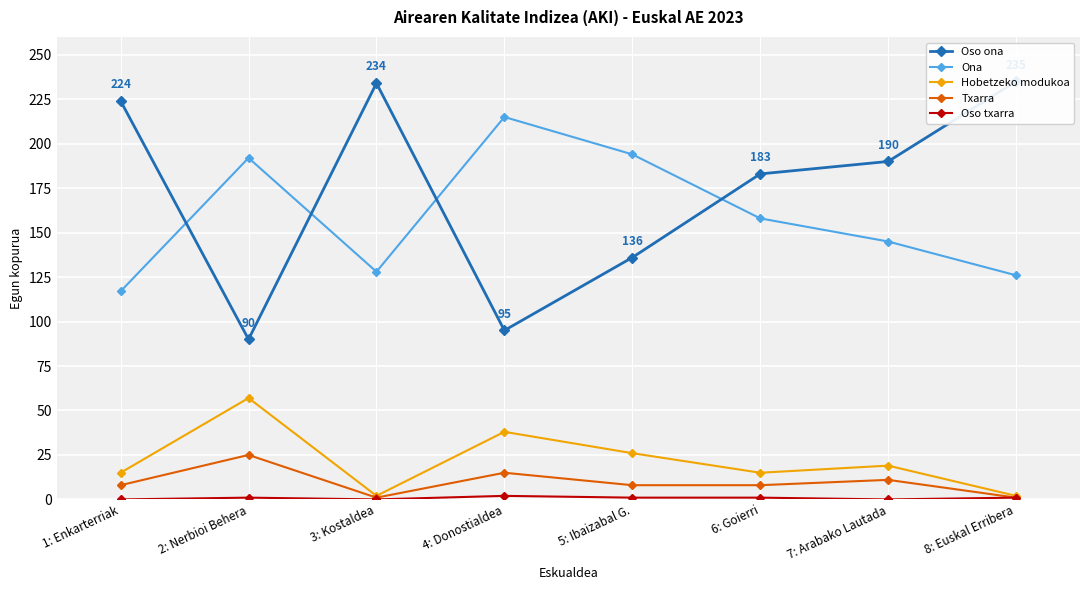

The value of Hobetzeko modukoa at 5: Ibaizabal G. is 26. True or false?

True